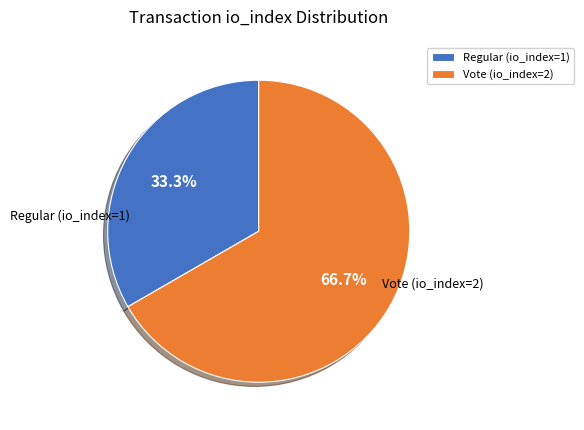

Is it true that Regular (io_index=1) is 33% of the pie?

True